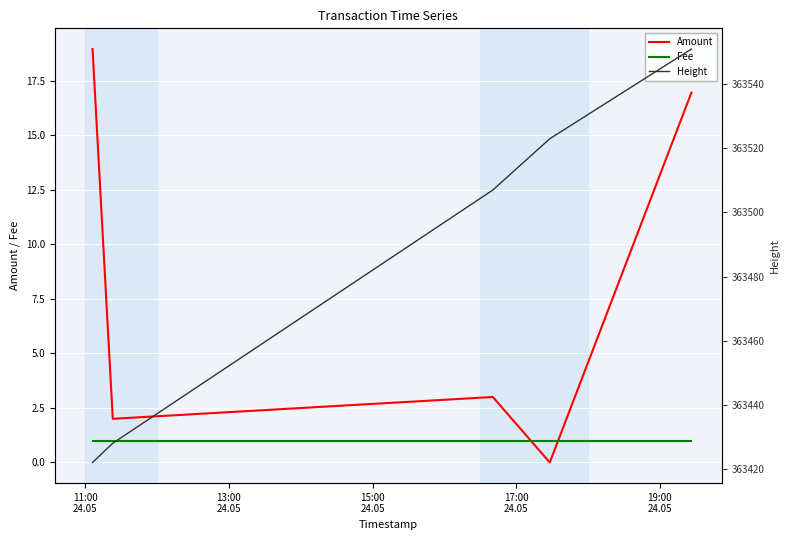

How many times do Fee and Amount cross each other?

2